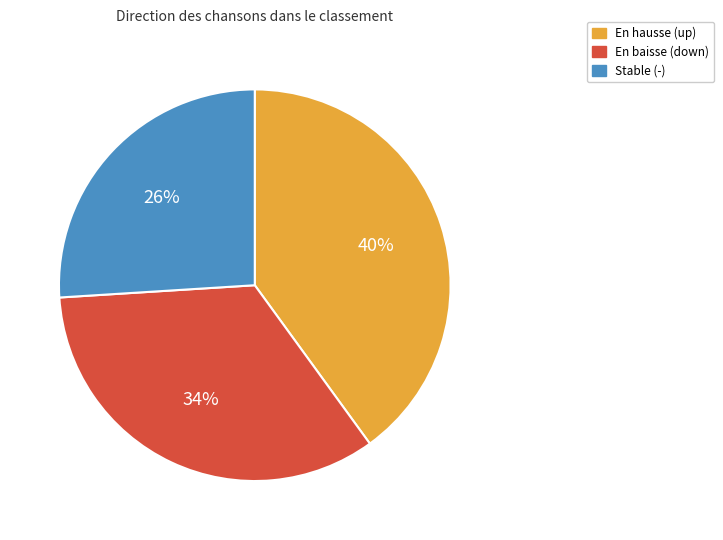

Is the sum of Stable (-) and En baisse (down) greater than half?

Yes